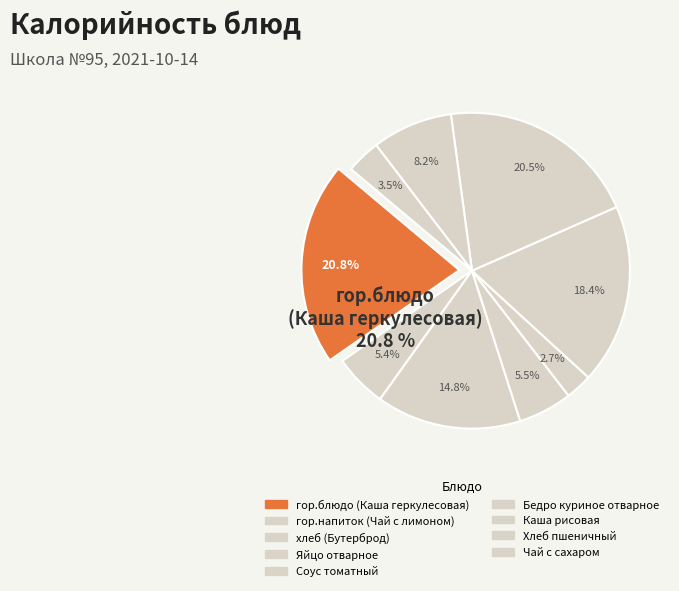

Is it true that Яйцо отварное is 6% of the pie?

True